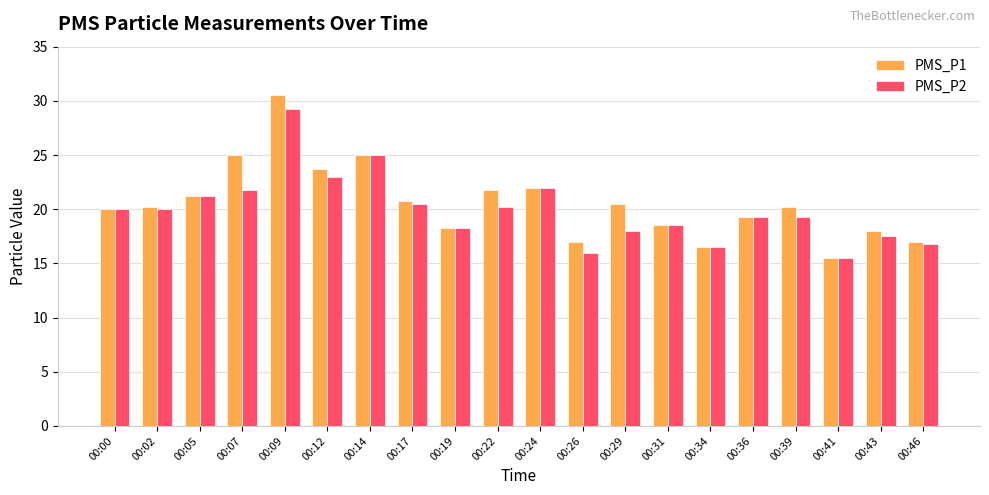

What is the lowest value of the PMS_P1 series?

15.5